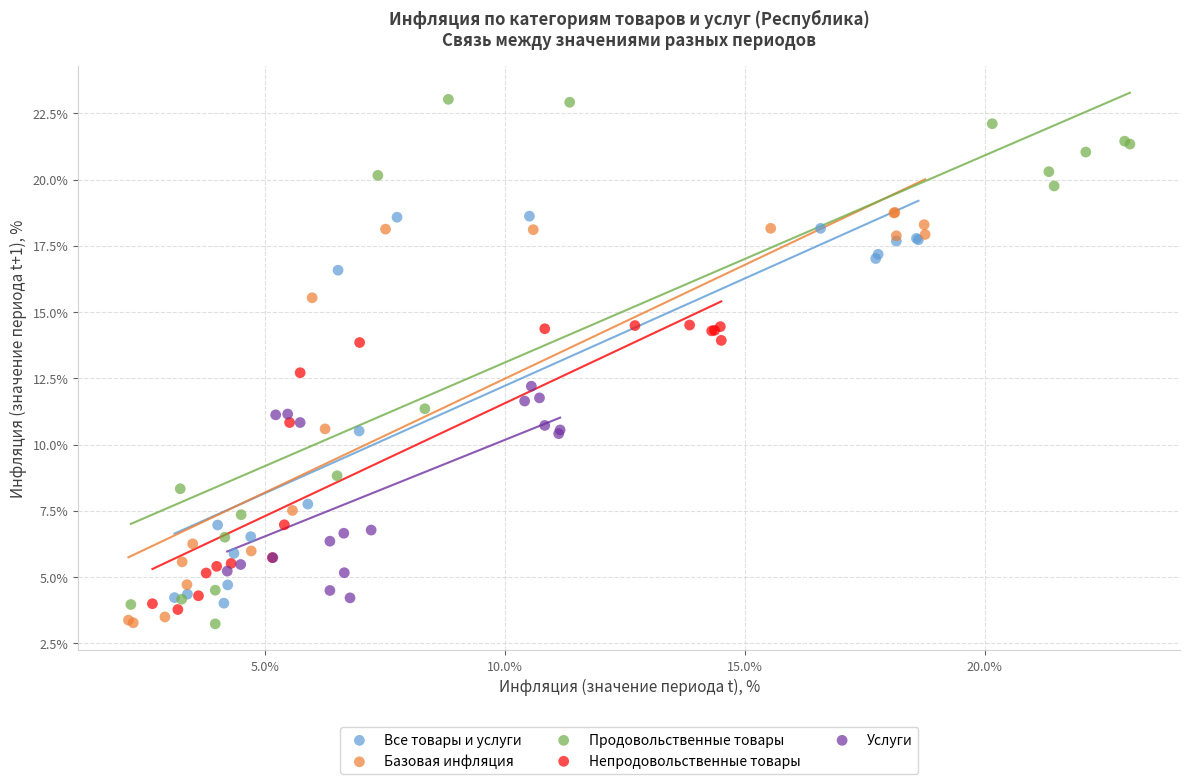

Which series reaches the maximum Y coordinate?

Продовольственные товары